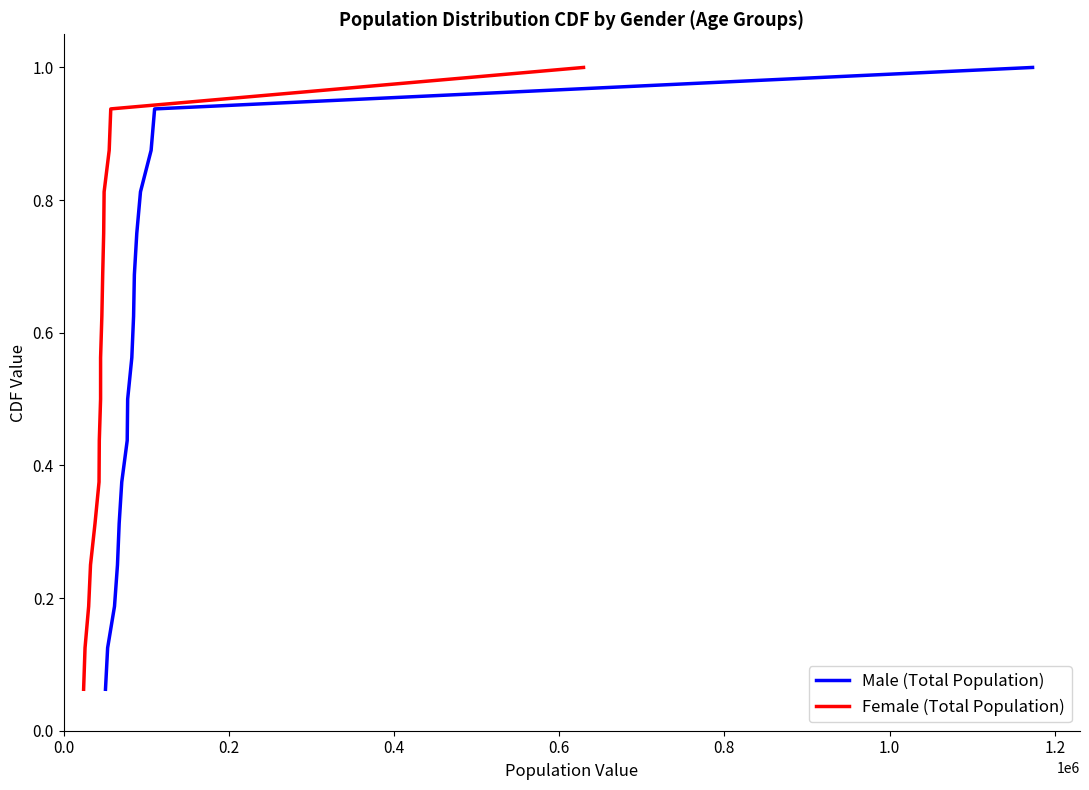

What is the sum of all Male (Total Population) values?

8.5